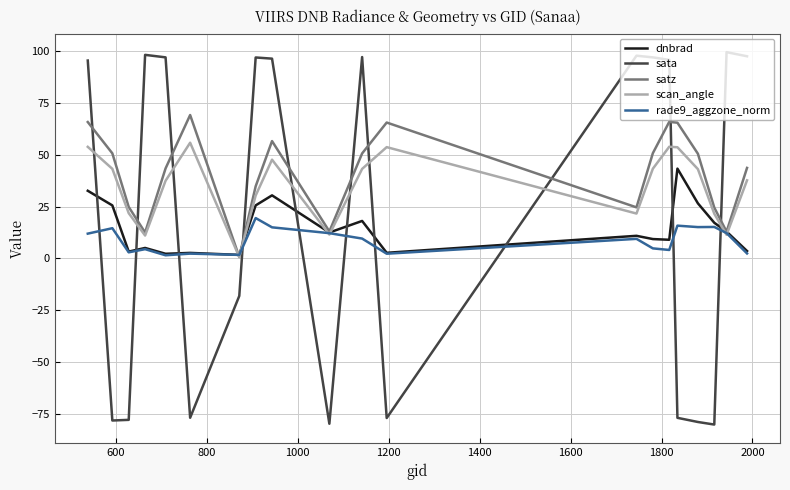

After their last crossing, which series has the higher values: sata or scan_angle?

sata